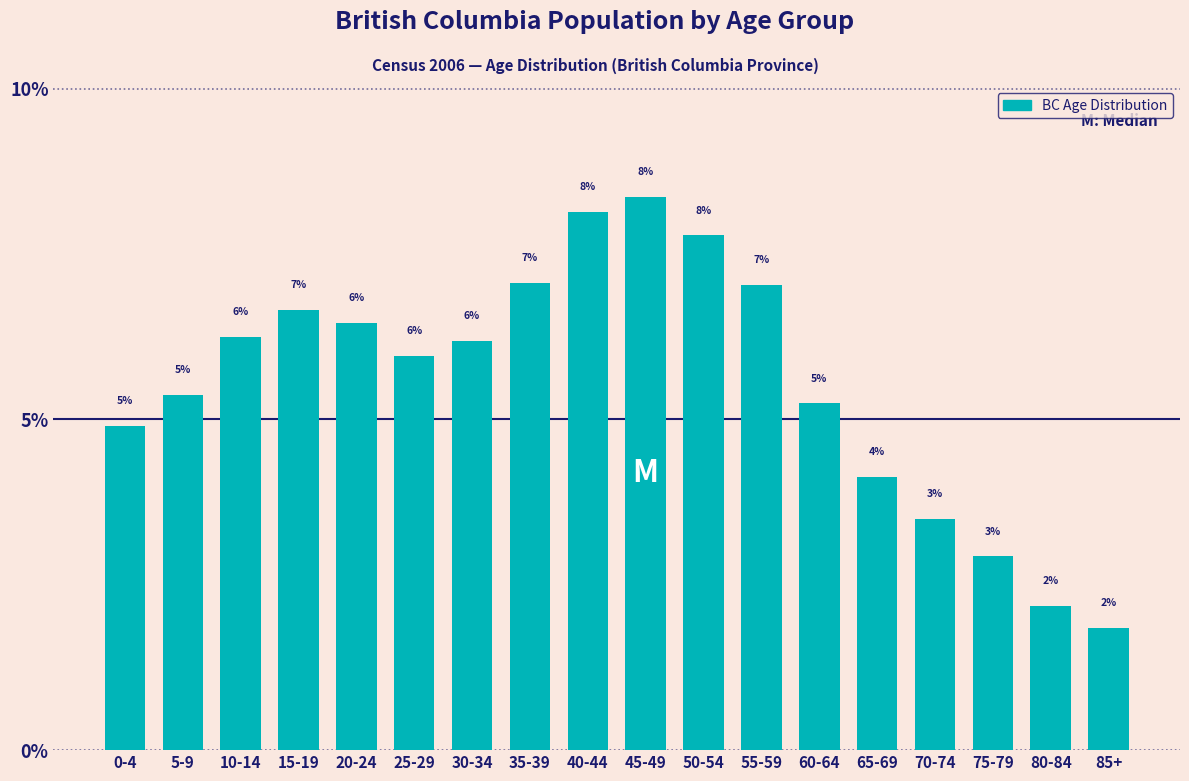

Does the chart contain any negative values?

No